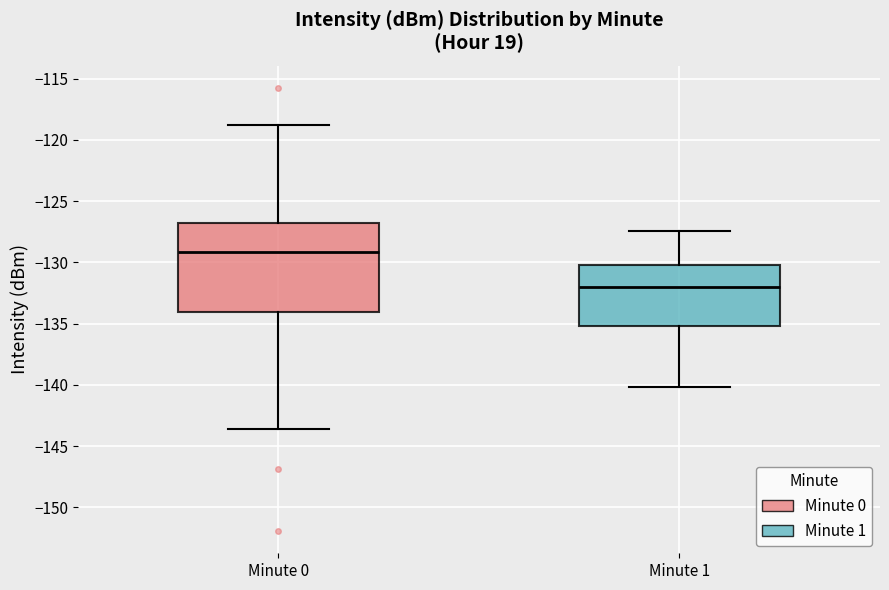

Which box is the tallest, from its lower edge to its upper edge?

Minute 0